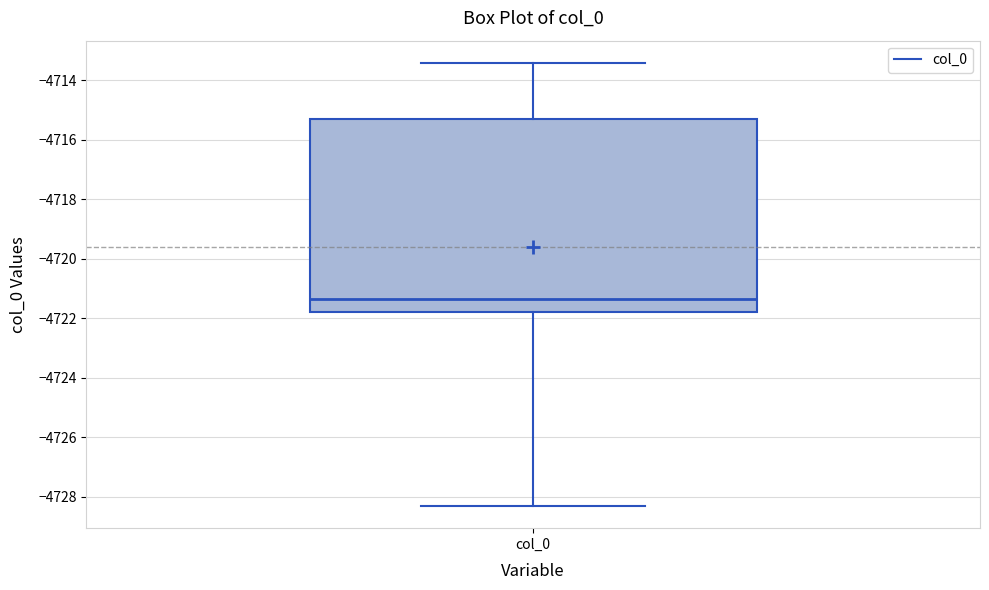

Transcribe this box plot: give where the median line is, the range the box spans, and where the two whiskers end, as read against the y-axis. The values are not printed on the chart, so give them approximately, as read against the axis.

median -4721.4, box -4721.8 to -4715.2, whiskers -4728.4 to -4713.4